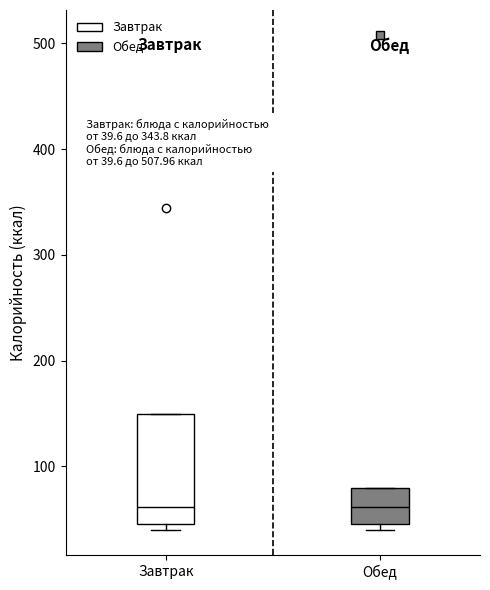

Comparing the boxes themselves (not the whiskers), which one is the tallest?

Завтрак